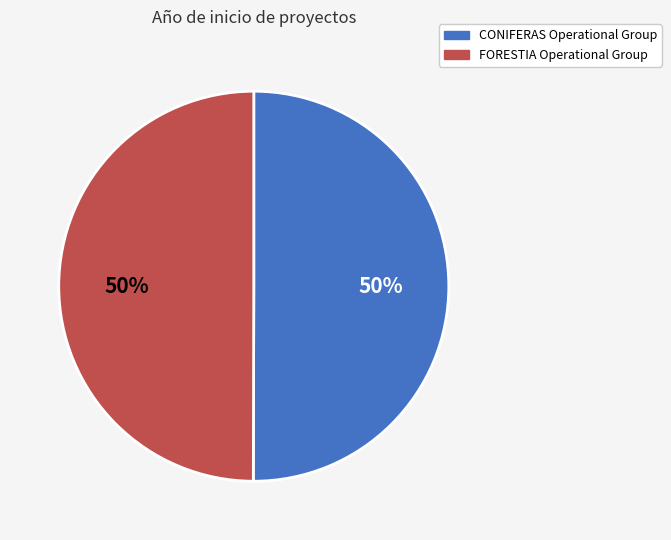

Is it true that FORESTIA Operational Group is 50% of the pie?

True